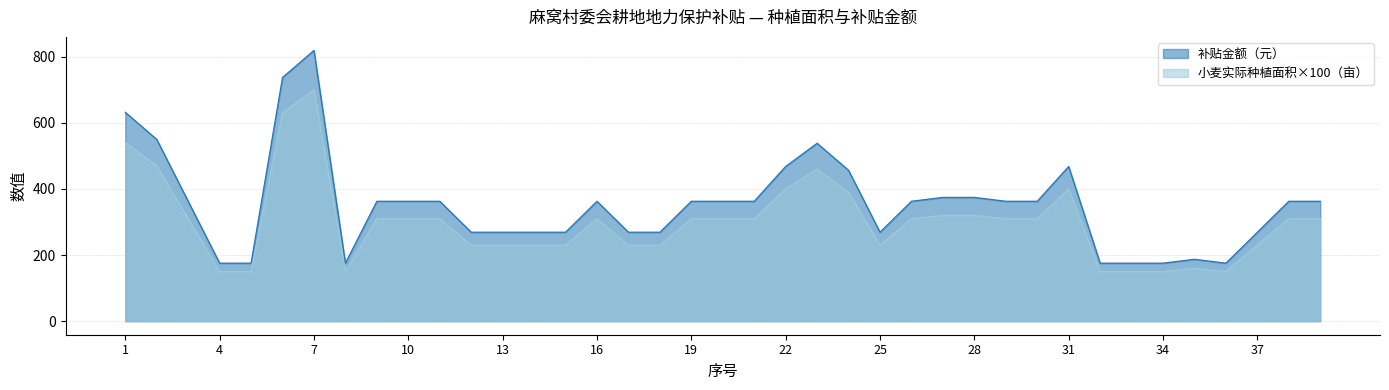

What value does the 补贴金额（元） series have at 5?

150.0